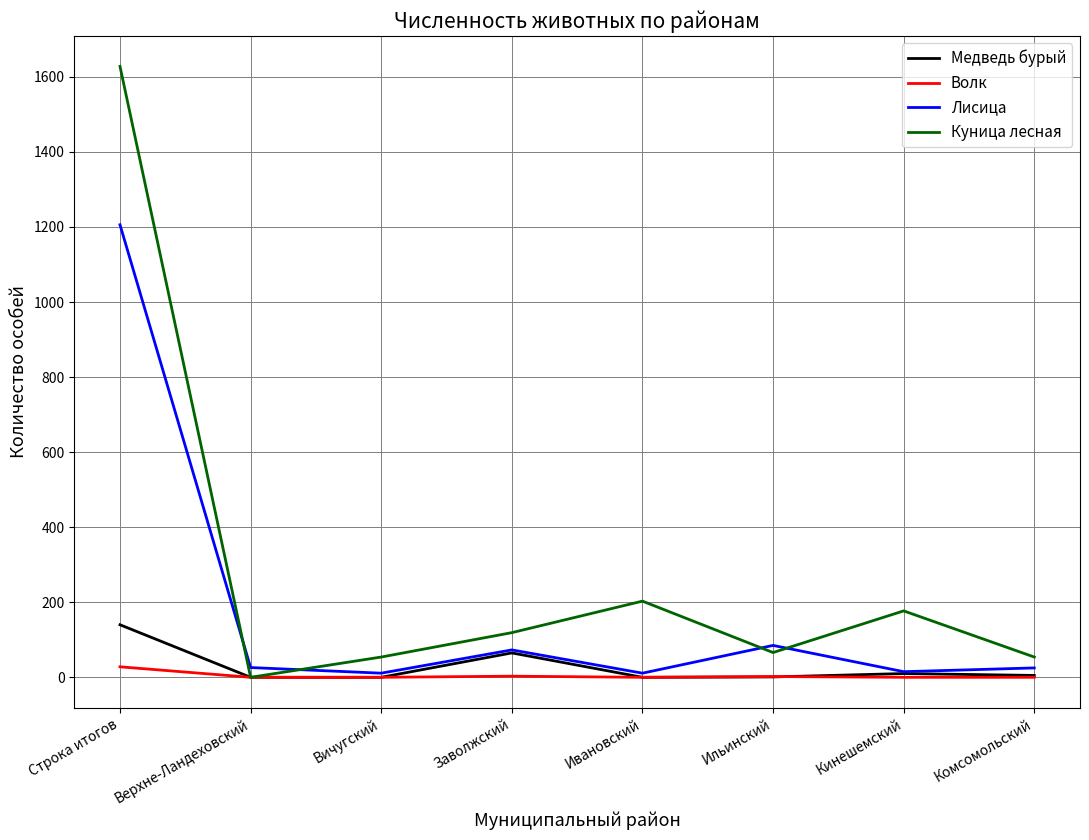

Is it true that Волк equals 0 at Вичугский?

True